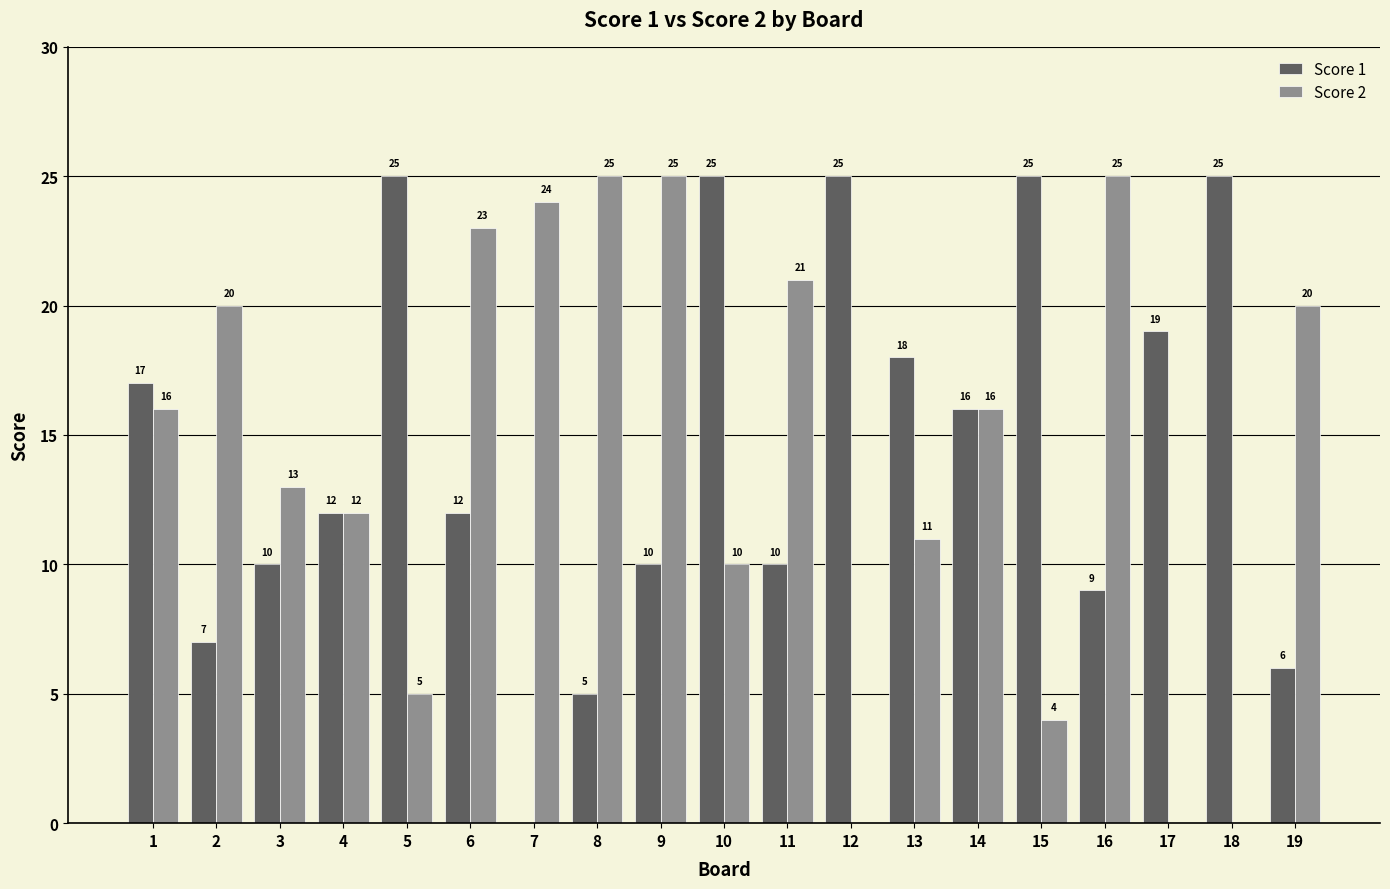

What is the highest value of the Score 1 series?

25